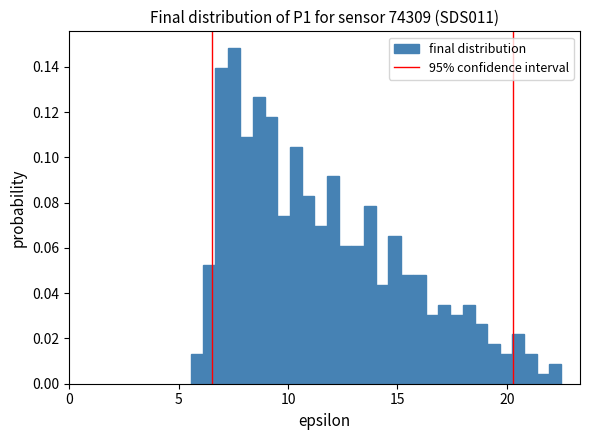

Around what value on the x-axis is the tallest bar? Give the approximate position of its centre, as read against the axis.

7.5